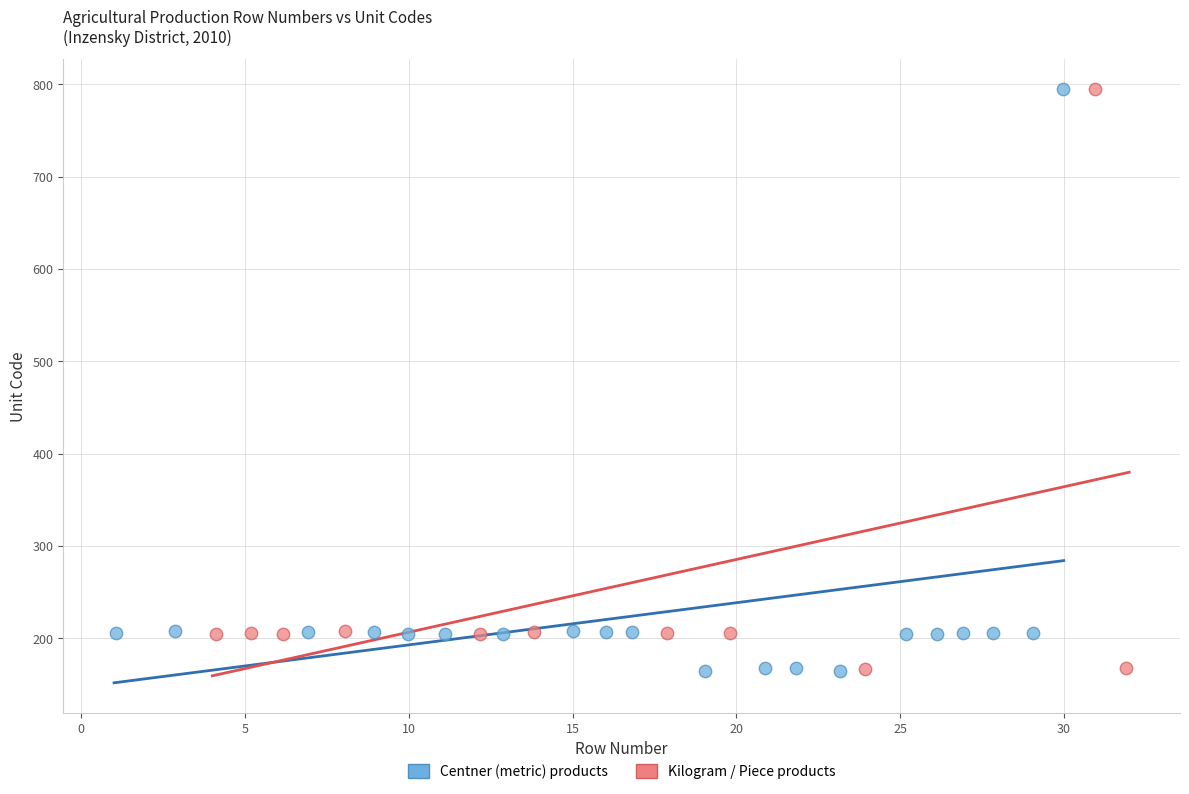

What are all the series names shown in the legend?

Centner (metric) products, Kilogram / Piece products